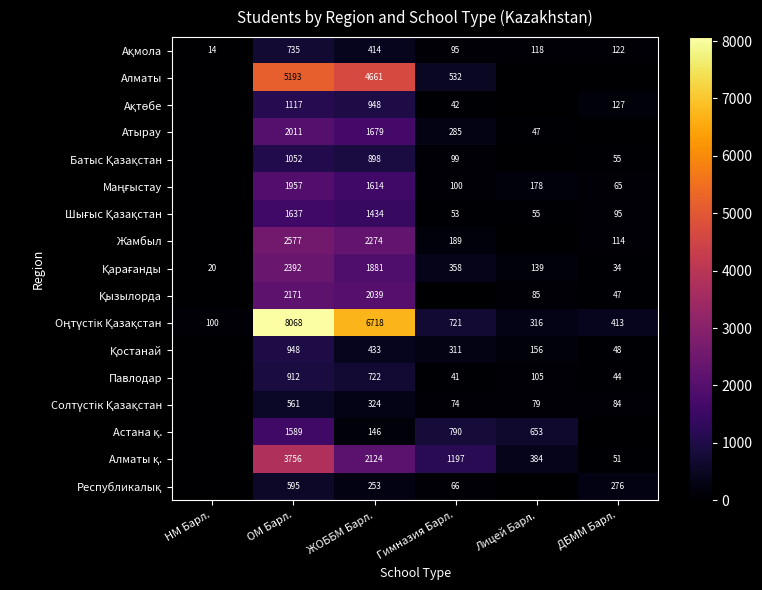

At how many categories does at least one series exceed 3712?

2